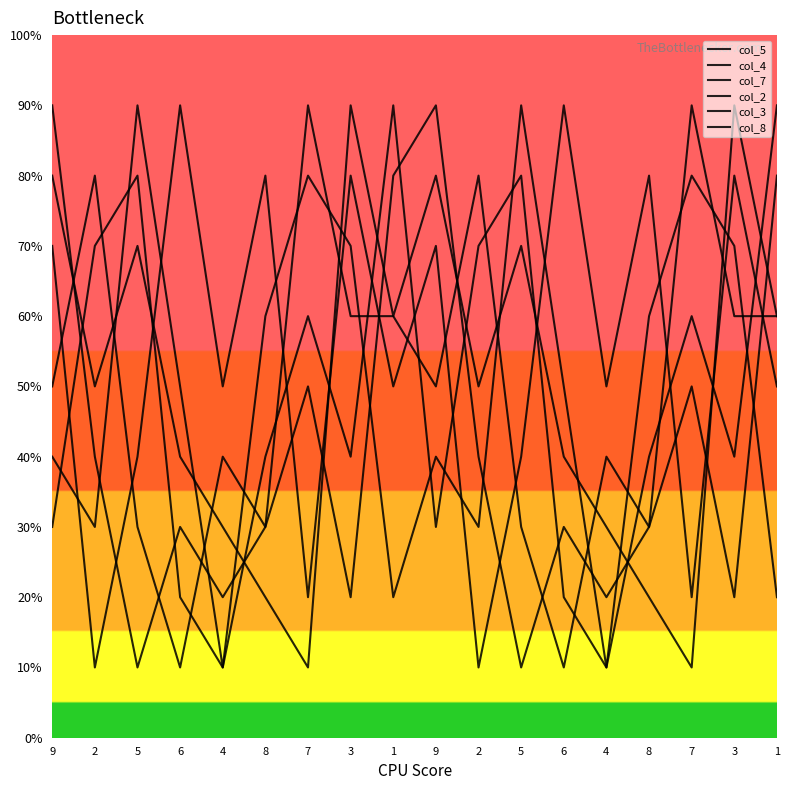

Which series ends up on top after the final intersection of col_4 and col_7?

col_4